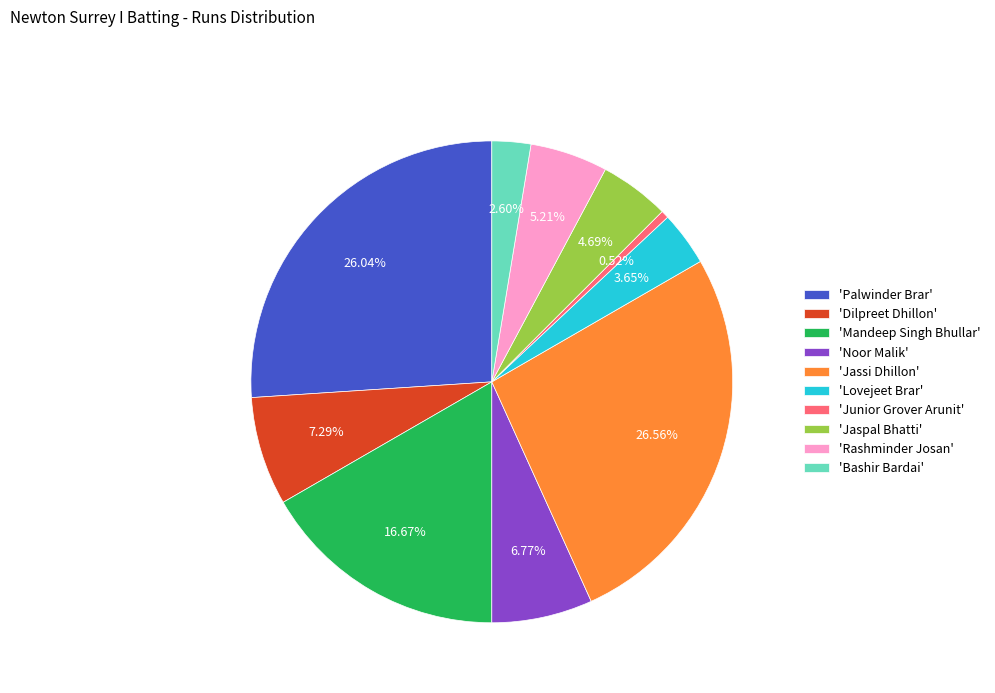

Do 'Noor Malik' and 'Lovejeet Brar' together represent more than half of the pie?

No